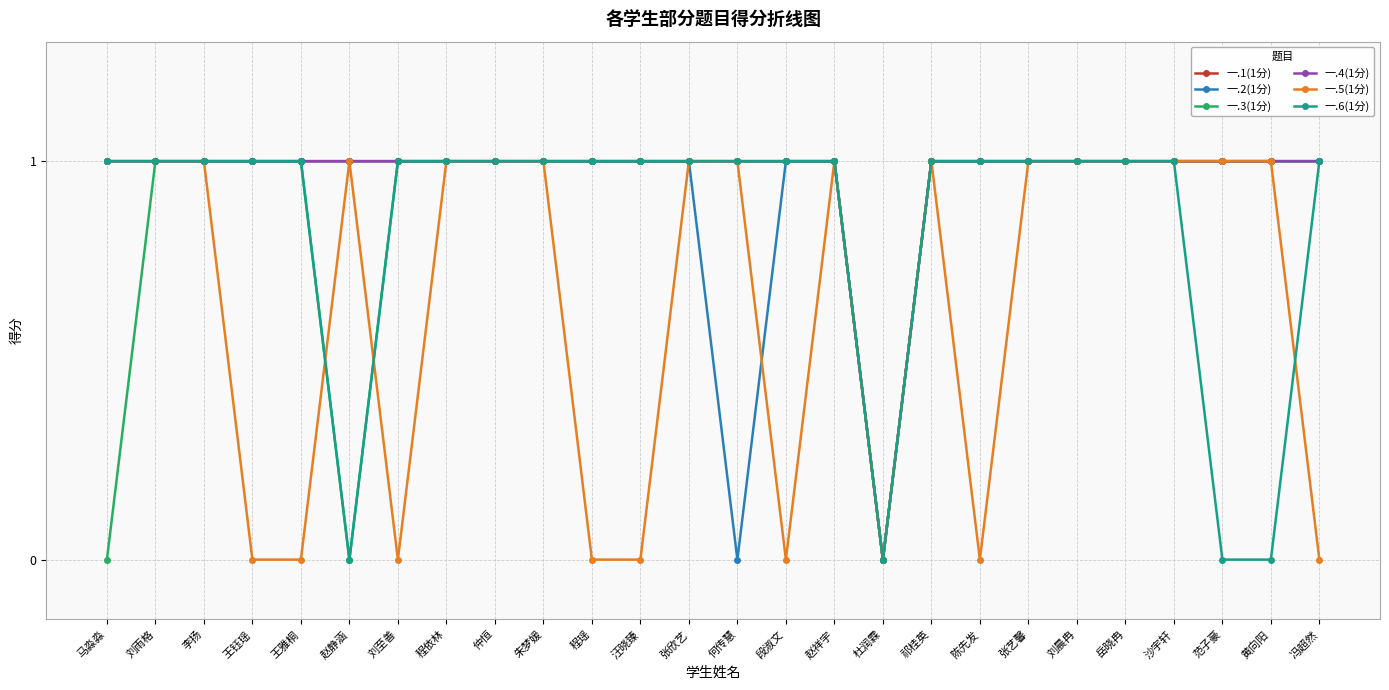

What is the total value across all series at 刘至善?

5